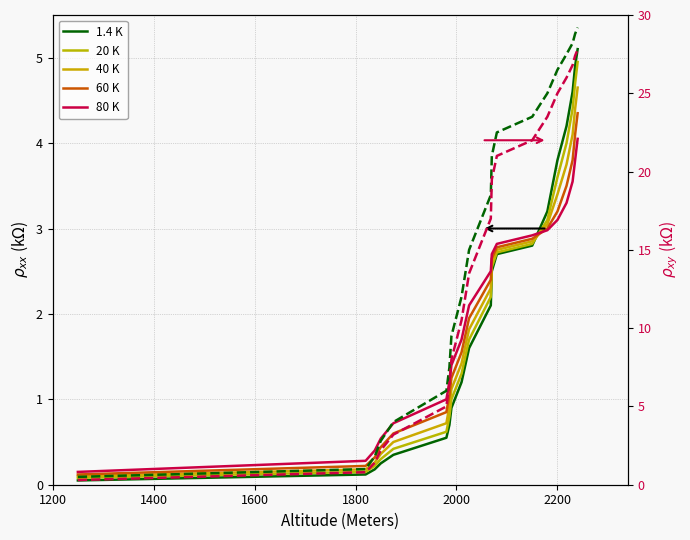

The value of 60 K at 1250 is 0.2. True or false?

False